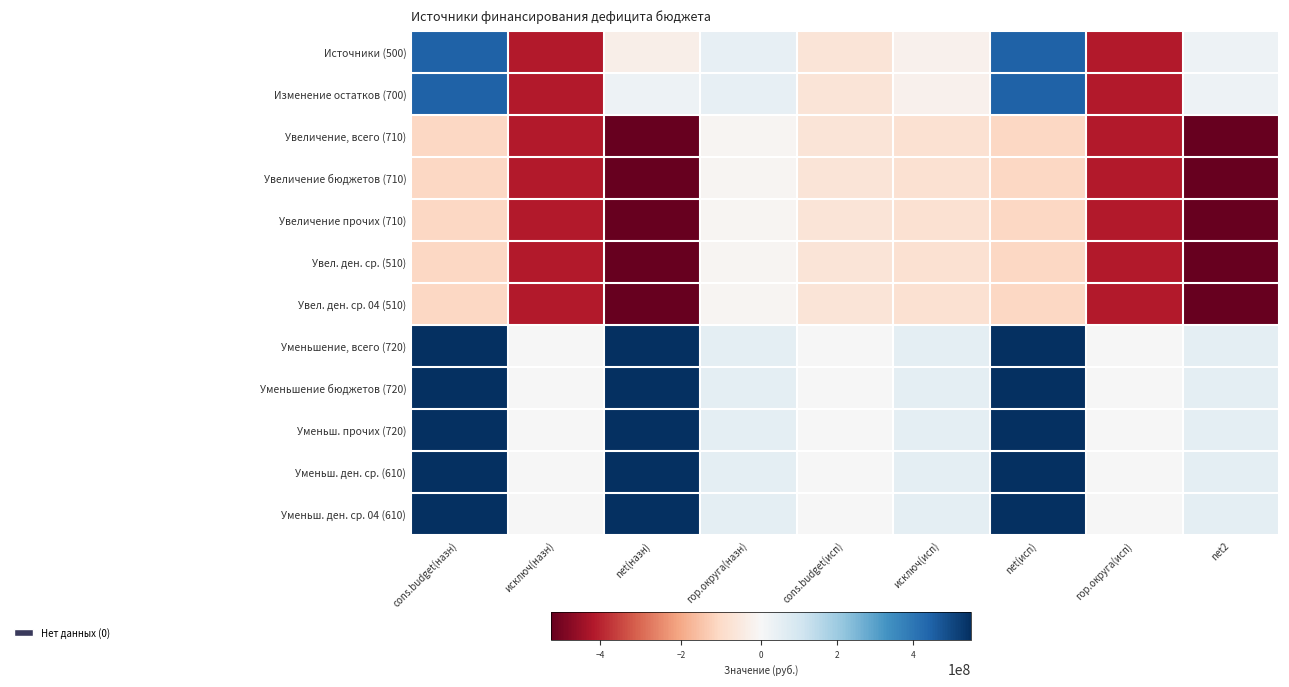

At which category is the sum across all series the highest?

cons.budget(назн)